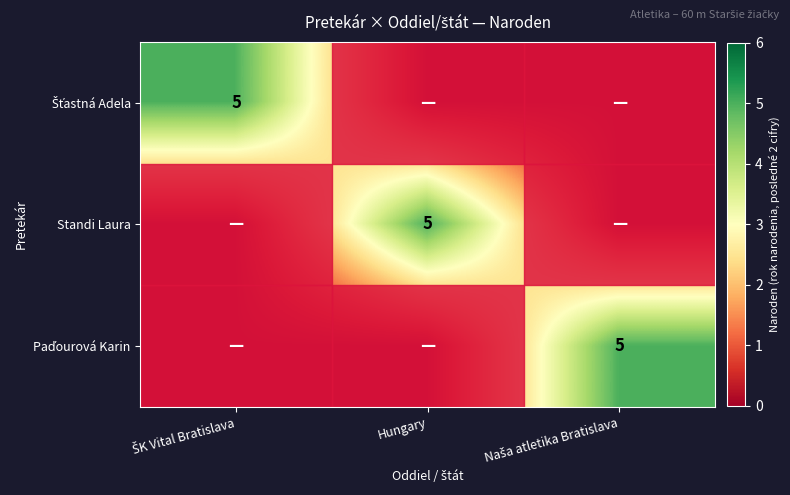

At how many categories does at least one series exceed 3?

3